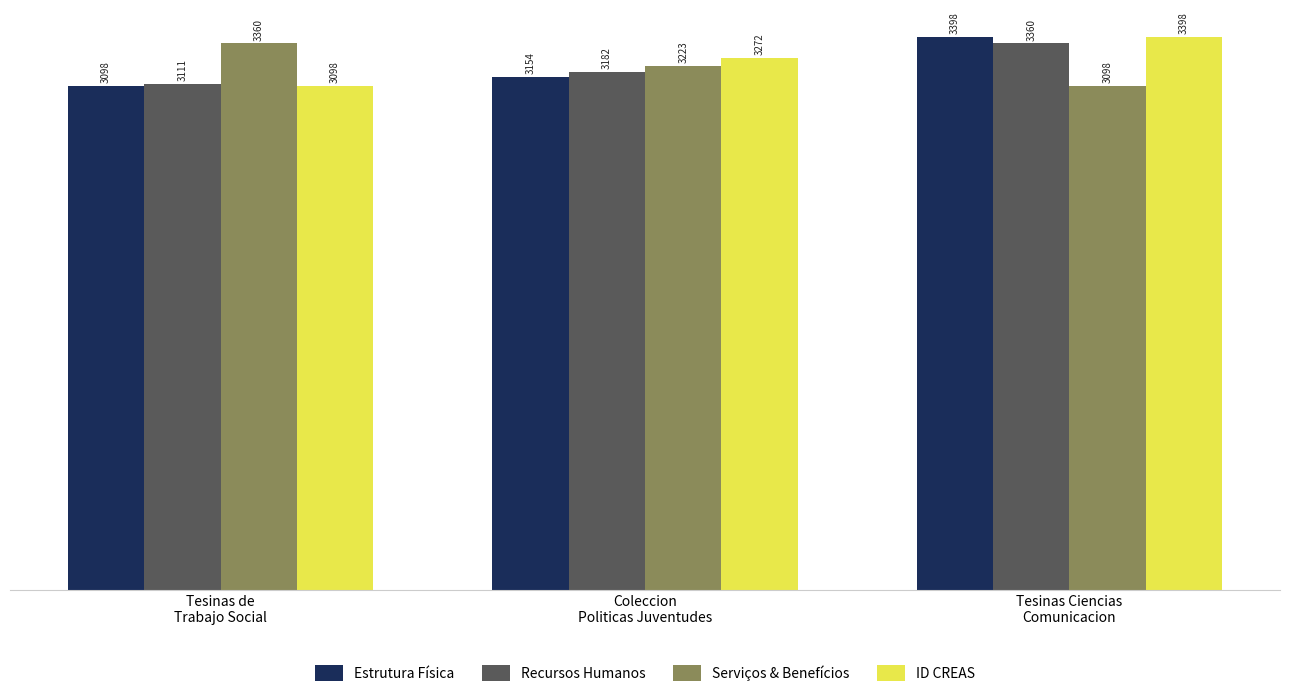

Which series has the largest total across all categories?

ID CREAS